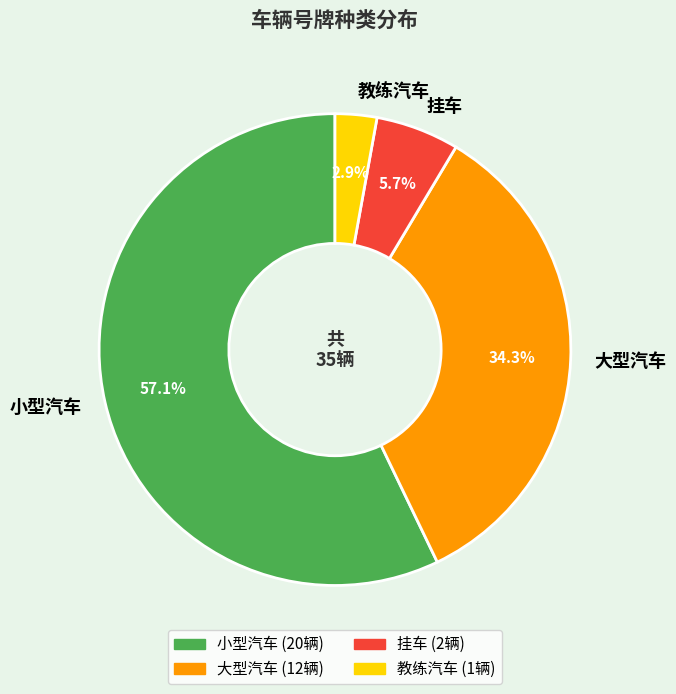

Rank the categories by value from highest to lowest.

小型汽车, 大型汽车, 挂车, 教练汽车